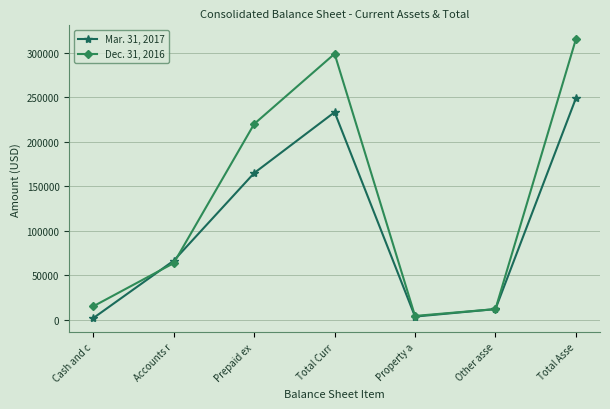

How many categories are shown in the chart?

7